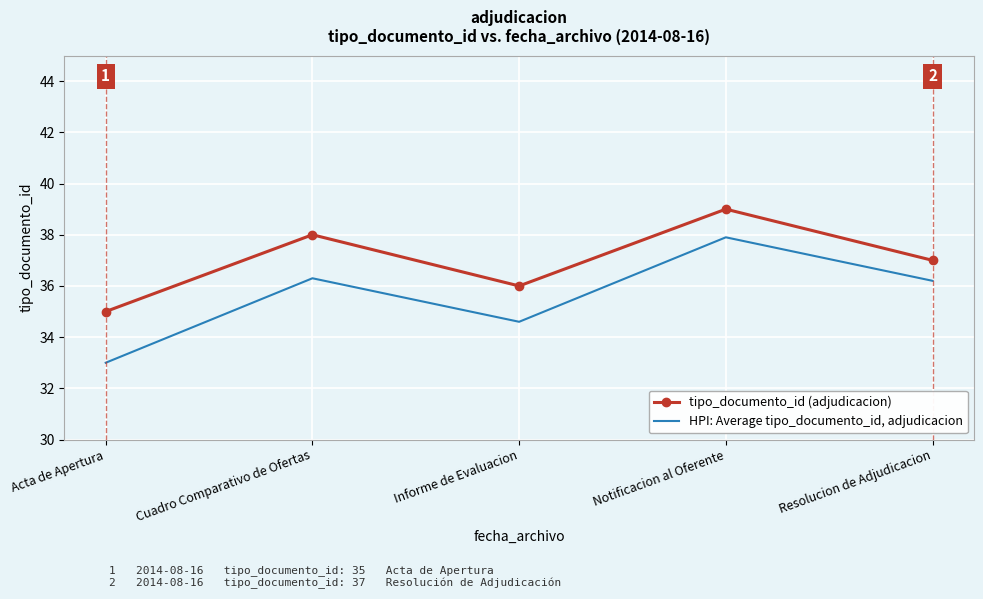

What is the lowest value of the HPI: Average tipo_documento_id, adjudicacion series?

33.0